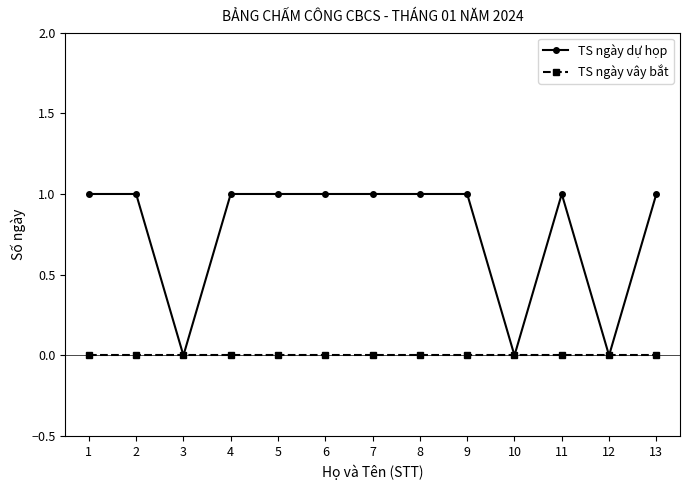

What is the value of the TS ngày dự họp point at the 13th from the left?

1